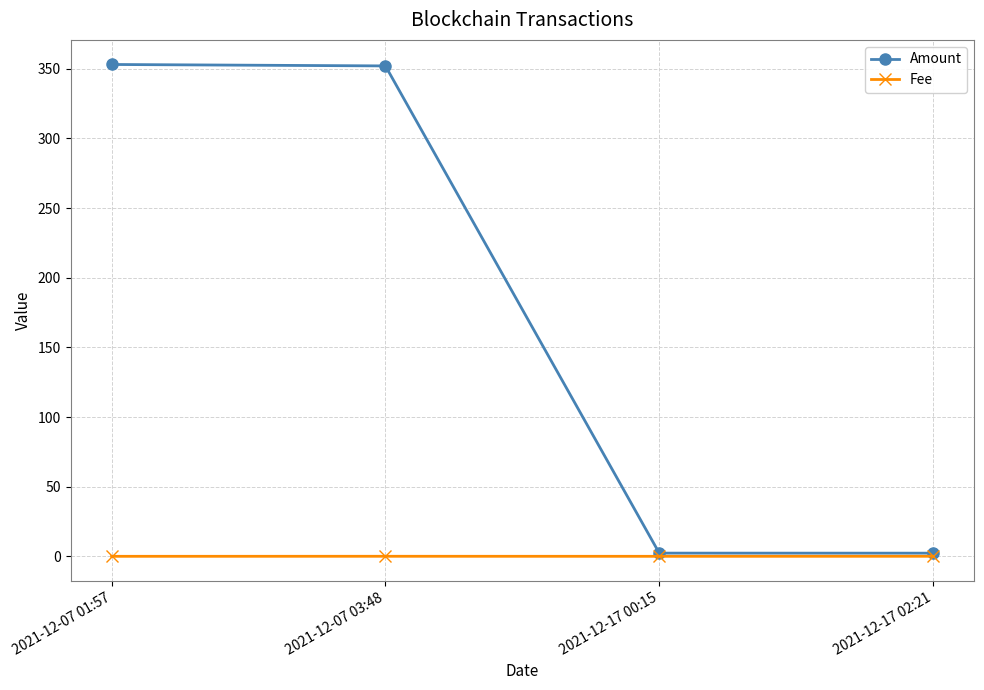

What is the value of the Amount point at the 1st from the left?

353.1